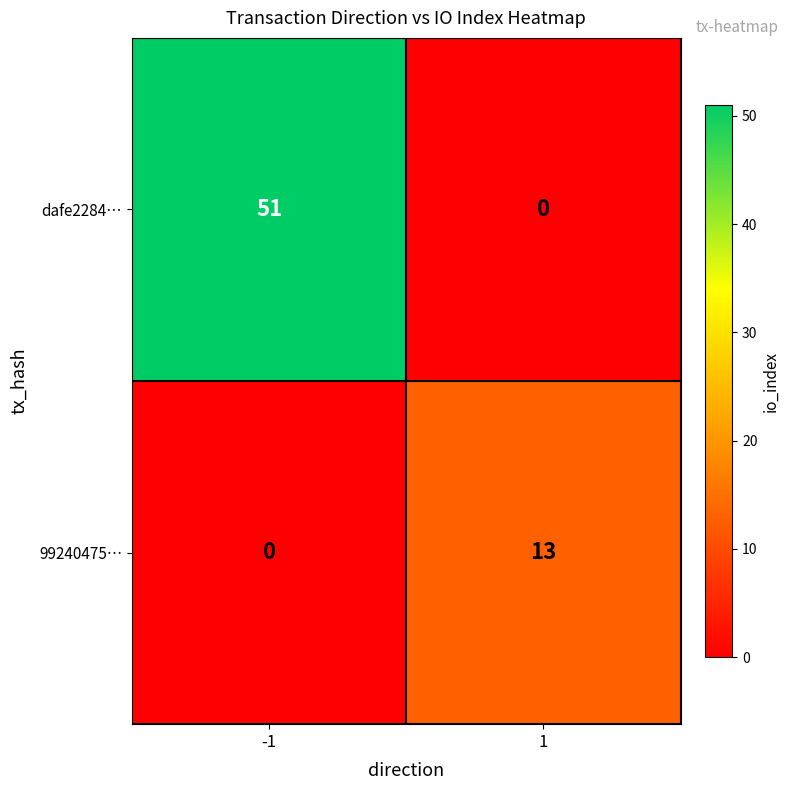

At which category is the sum across all series the highest?

-1